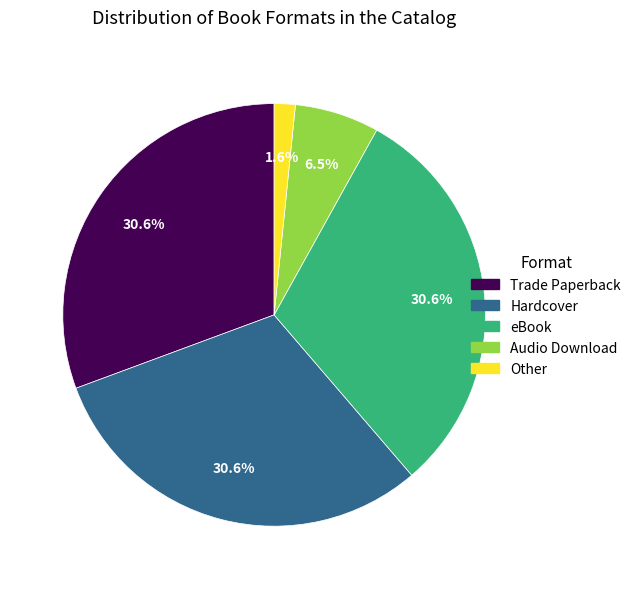

True or false: Audio Download accounts for 18% of the total.

False